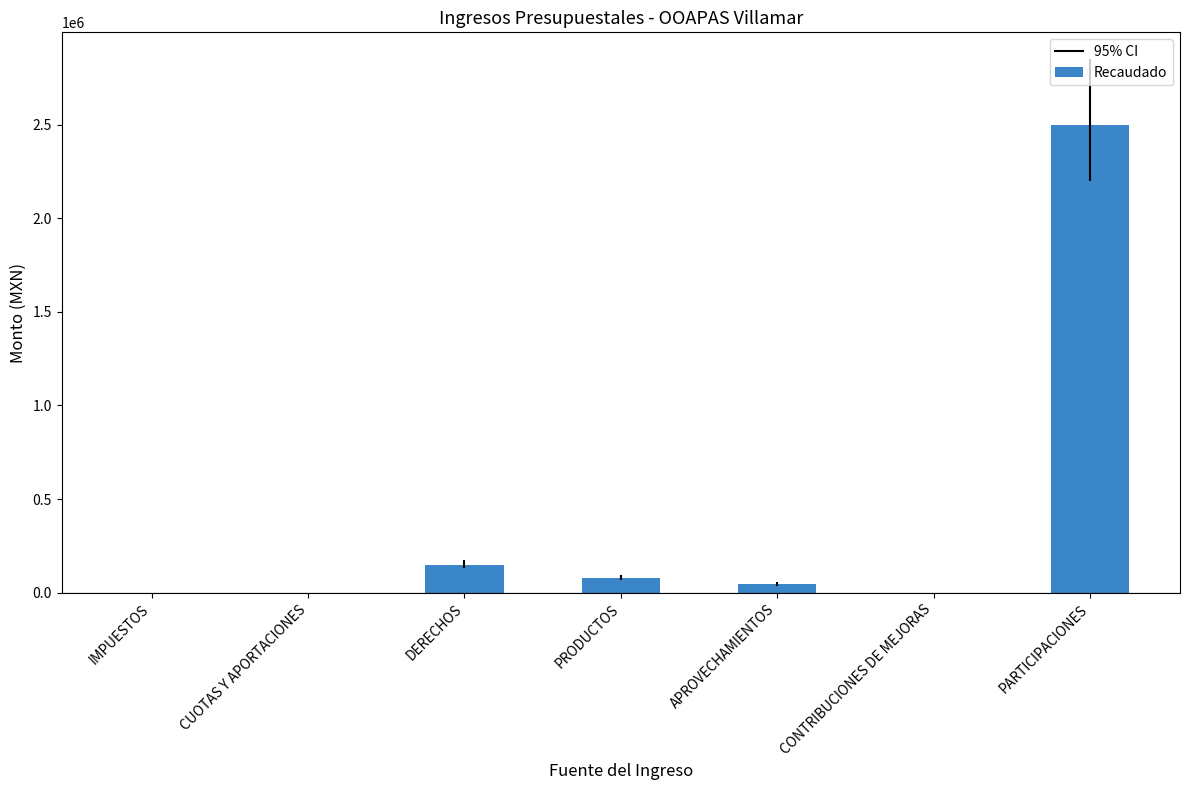

Approximately how many times larger is the value at PRODUCTOS compared to APROVECHAMIENTOS?

1.8